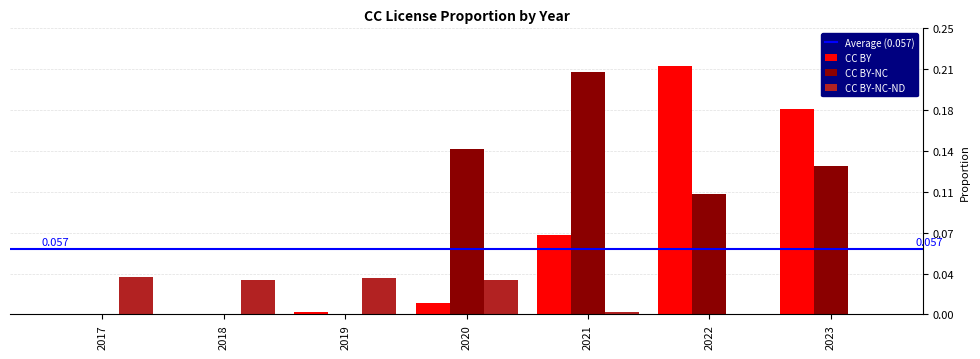

True or false: CC BY-NC has a value of 0.1 at 2019.

False